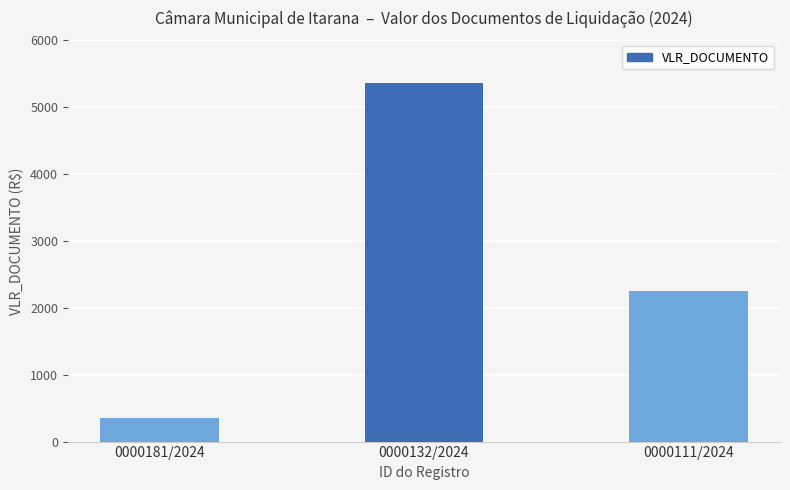

Which has a higher value, 0000132/2024 or 0000111/2024?

0000132/2024